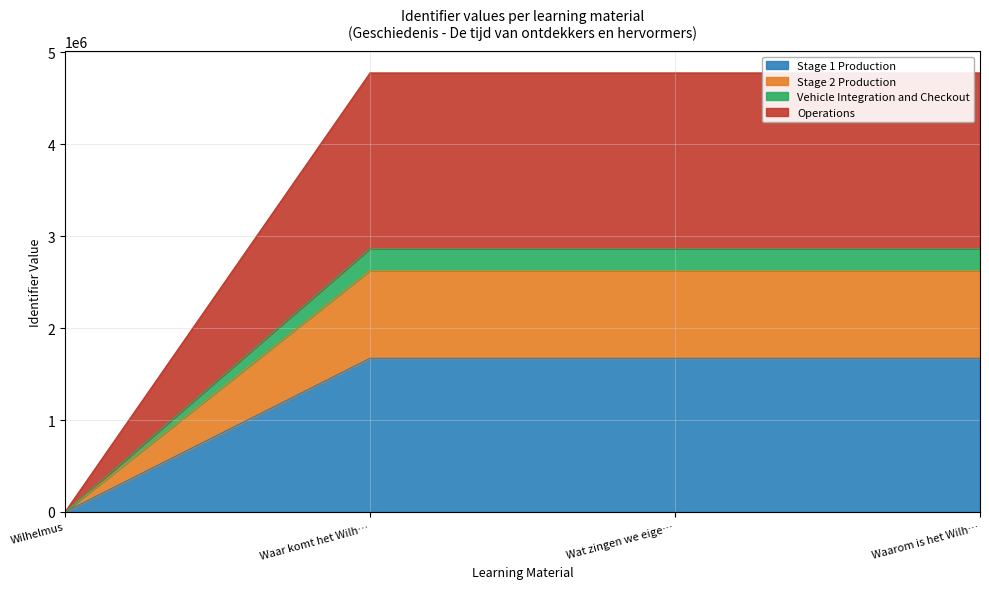

At which label does Stage 1 Production reach its minimum?

Wilhelmus